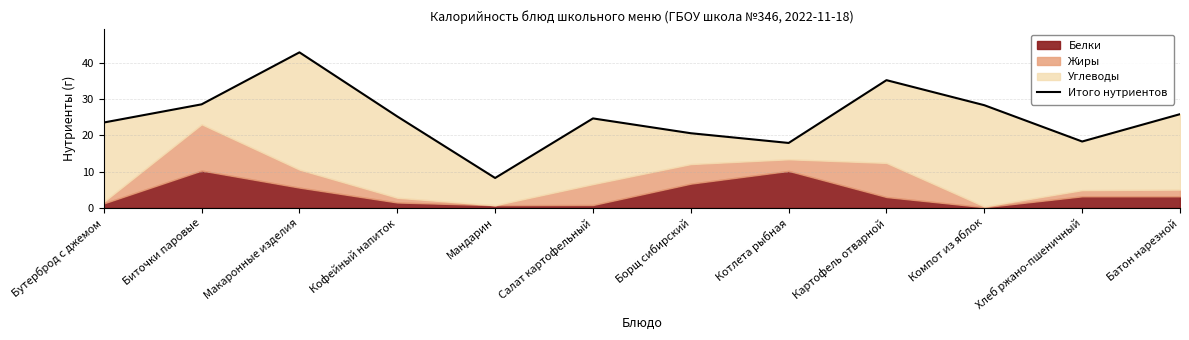

At which category does the data reach its first local valley?

Мандарин